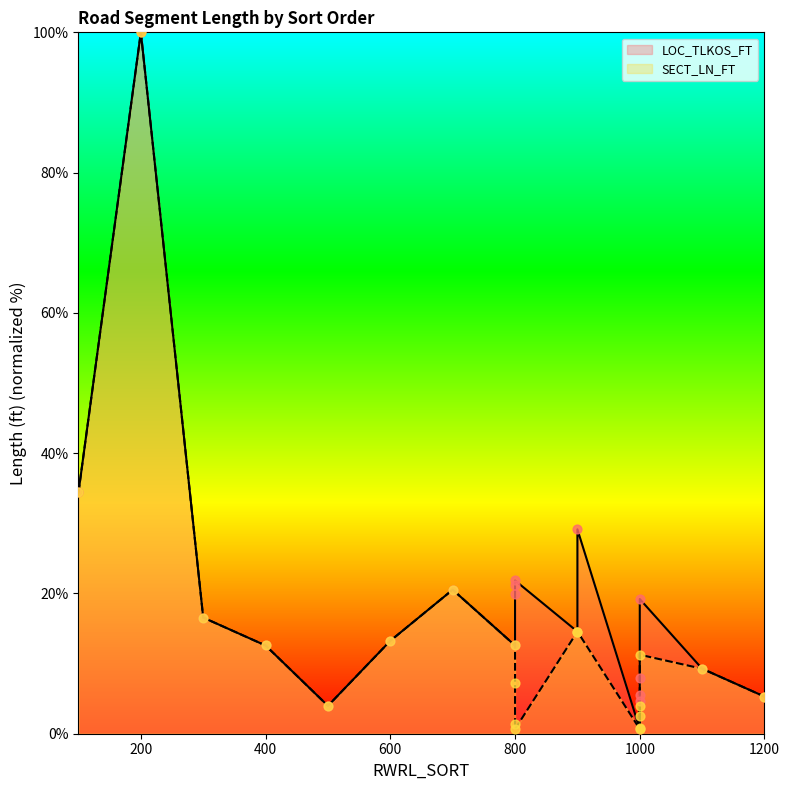

Which series reaches the minimum Y coordinate?

LOC_TLKOS_FT